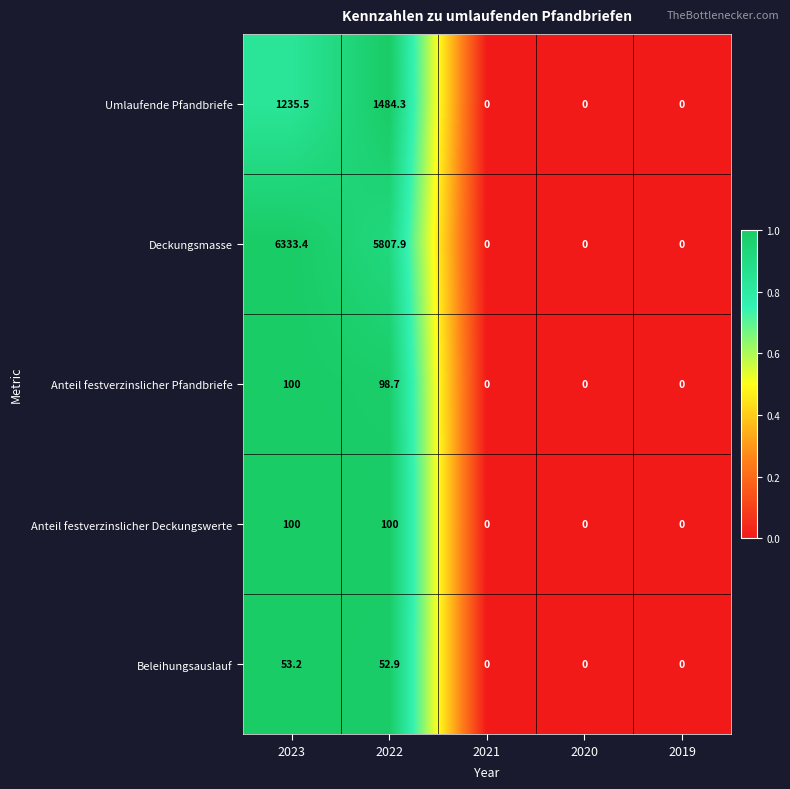

What is the difference between the second highest and minimum values in the Anteil festverzinslicher Deckungswerte series?

100.0